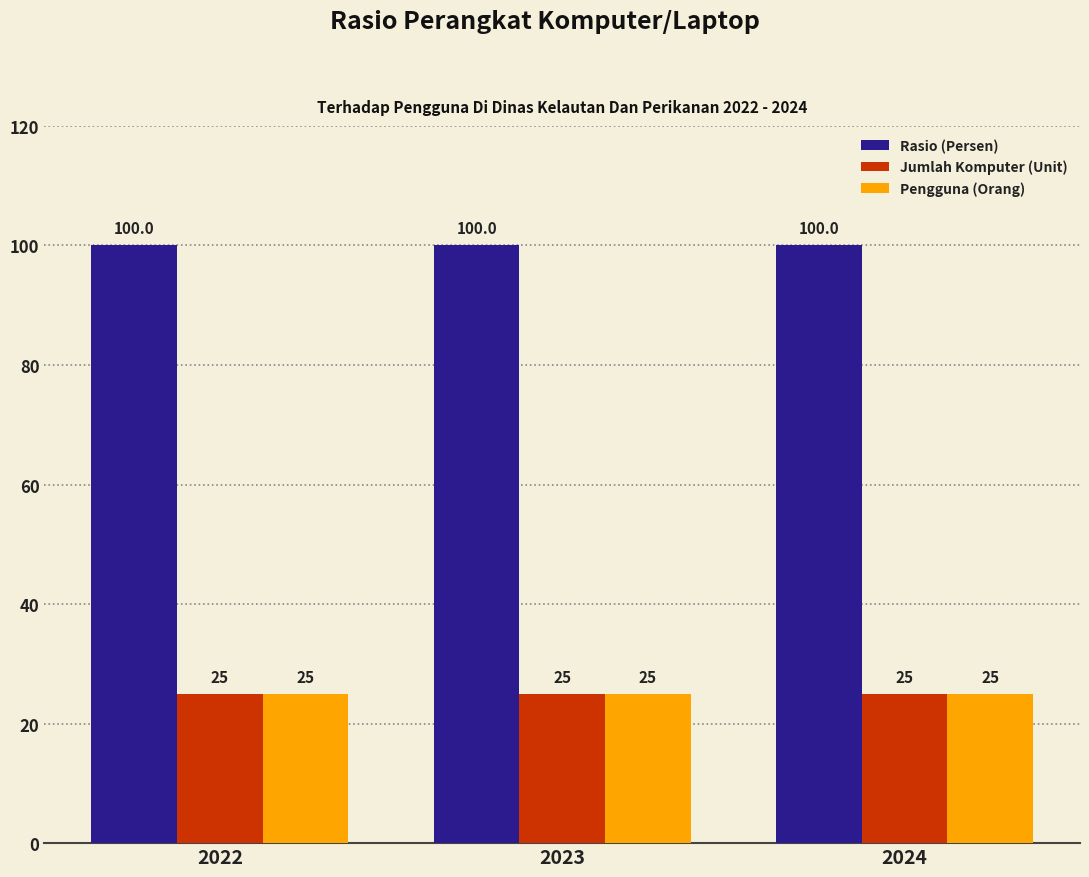

True or false: Rasio (Persen) has a value of 100 at 2022.

True